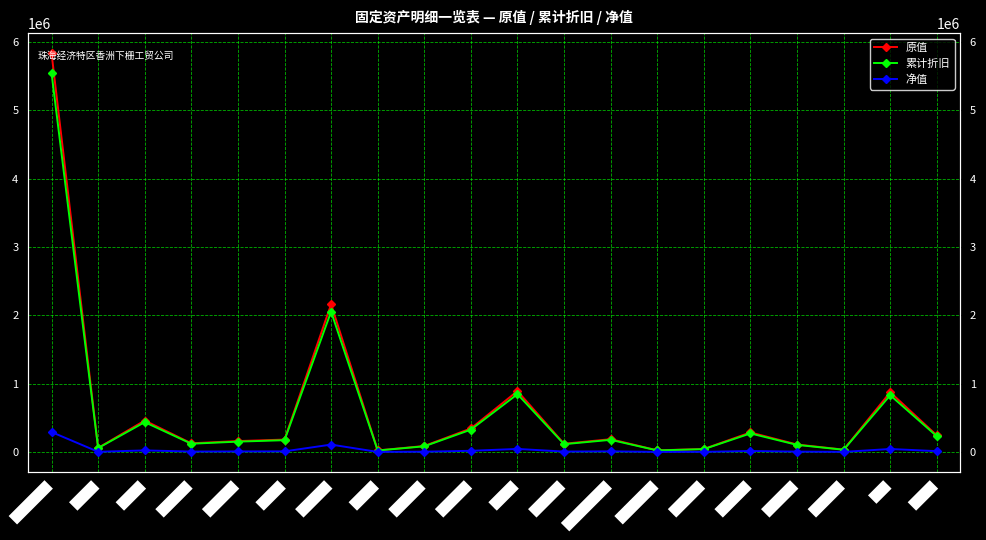

Reading left to right, list all the values displayed in this chart.

原值: 检查站新楼=5836375.6	旧乡府=60004.9	球板厂=459935.8	旧顺发楼=127169.4	新顺发楼=159673.0	鼎发楼=181623.2	新办公楼=2162552.5	铁皮棚=22782.3	顺发电房=87554.0	新宿舍棚=344200.0	威发厂=891000.0	旧顺发棚=120380.9	剑林厂房填土=187280.0	治安队宿舍=23995.0	村委牌楼=43850.0	纸品厂棚=286058.9	手袋厂棚=109449.8	鼎发厂棚=34500.0	填土=874155.0	卫生站=243000.0
累计折旧: 检查站新楼=5544556.8	旧乡府=57004.6	球板厂=436939.0	旧顺发楼=120810.9	新顺发楼=151689.4	鼎发楼=172542.1	新办公楼=2054424.9	铁皮棚=21643.2	顺发电房=83176.3	新宿舍棚=326990.0	威发厂=846450.0	旧顺发棚=114361.8	剑林厂房填土=177916.0	治安队宿舍=22795.2	村委牌楼=41657.5	纸品厂棚=271756.0	手袋厂棚=103977.4	鼎发厂棚=32775.0	填土=830447.2	卫生站=230850.0
净值: 检查站新楼=291818.8	旧乡府=3000.2	球板厂=22996.8	旧顺发楼=6358.5	新顺发楼=7983.6	鼎发楼=9081.2	新办公楼=108127.6	铁皮棚=1139.1	顺发电房=4377.7	新宿舍棚=17210.0	威发厂=44550.0	旧顺发棚=6019.0	剑林厂房填土=9364.0	治安队宿舍=1199.8	村委牌楼=2192.5	纸品厂棚=14303.0	手袋厂棚=5472.5	鼎发厂棚=1725.0	填土=43707.8	卫生站=12150.0